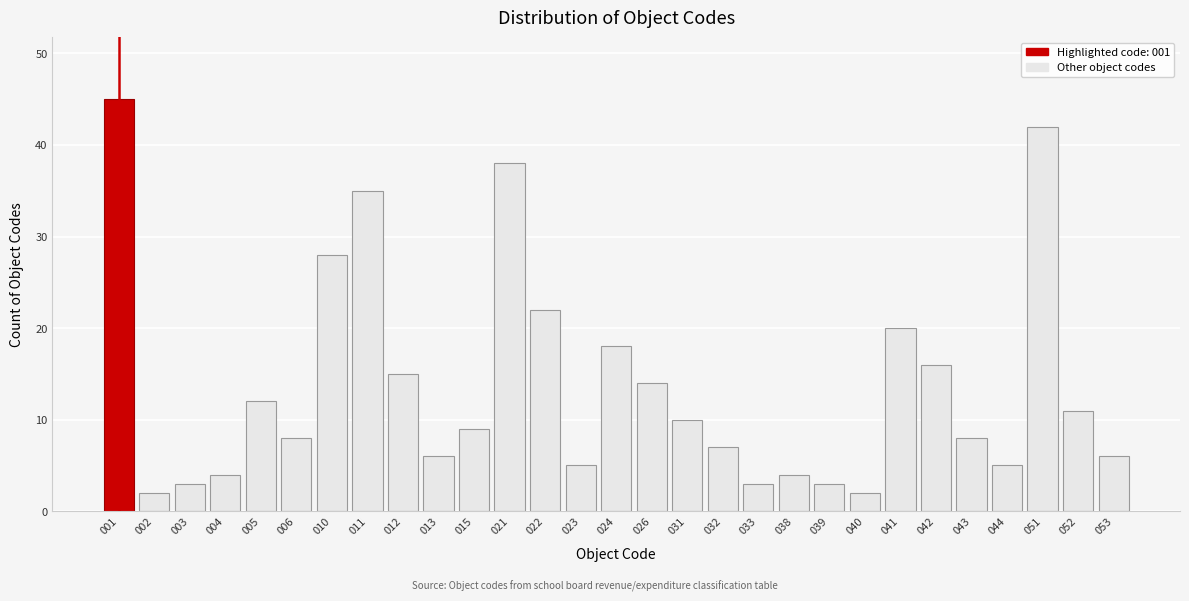

Reading left to right, transcribe all the data shown in this chart.

45	2	3	4	12	8	28	35	15	6	9	38	22	5	18	14	10	7	3	4	3	2	20	16	8	5	42	11	6